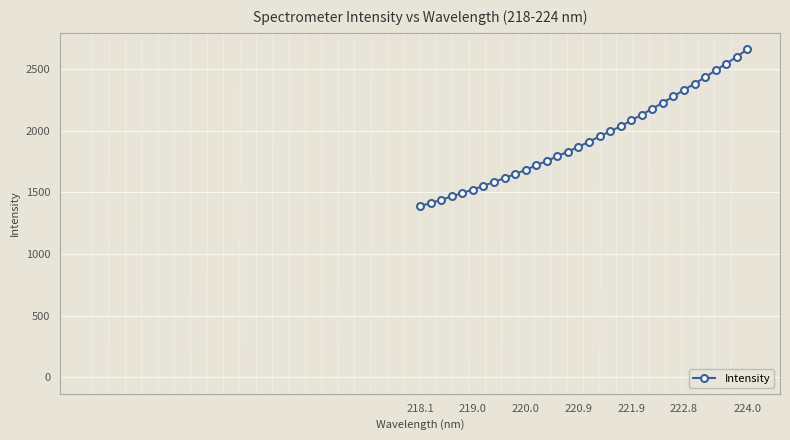

What is the difference between the second highest and second lowest values?

1185.8